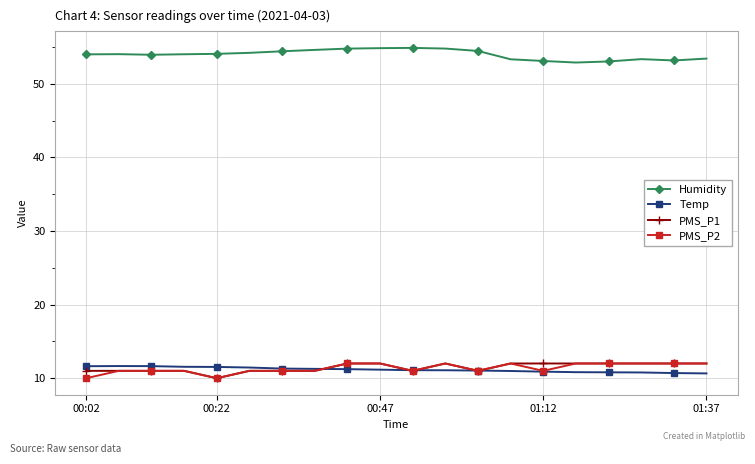

True or false: Humidity and PMS_P1 intersect in this chart.

False